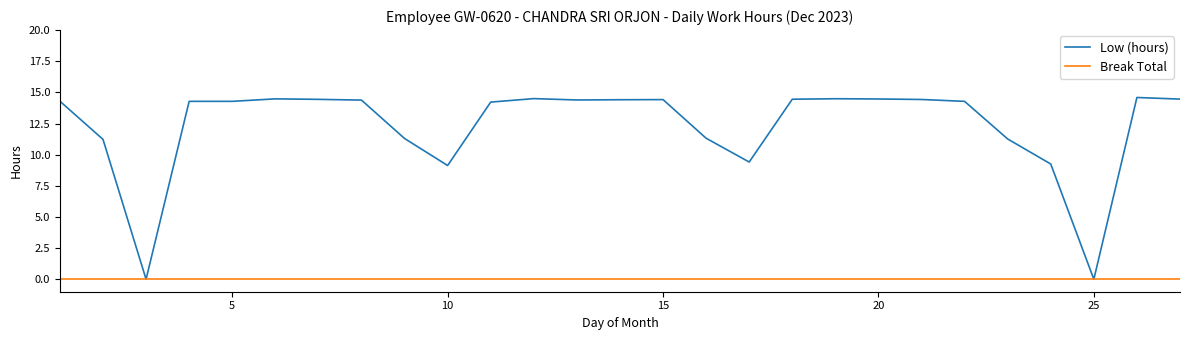

Which series has the widest spread of values?

Low (hours)